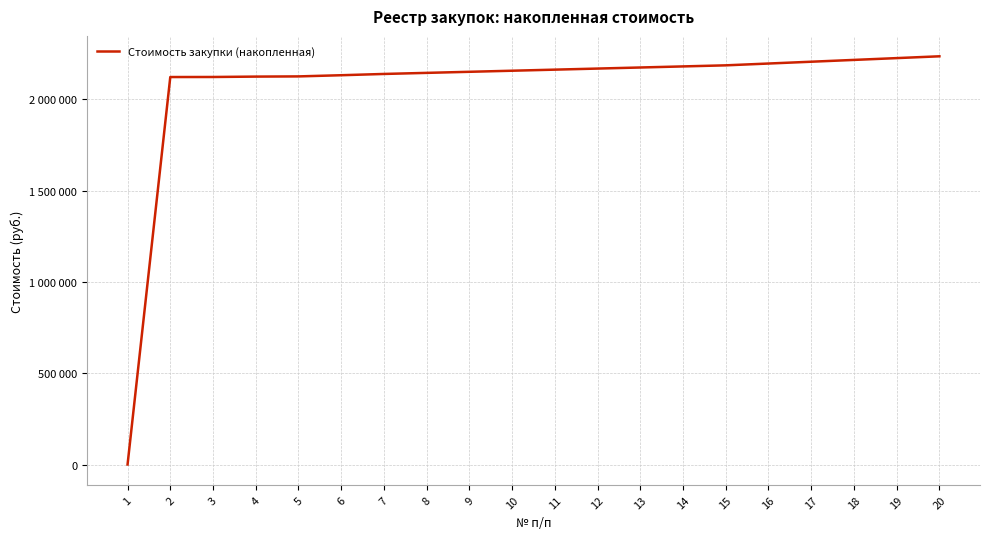

What is the value of the 7th point from the left?

2137708.9